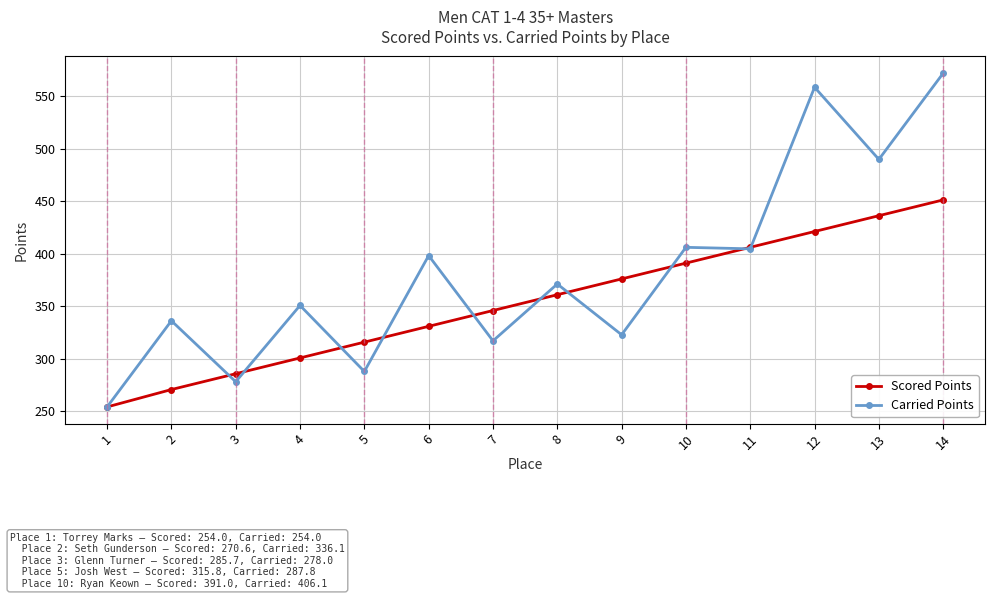

At which label does Scored Points first exceed 360?

8